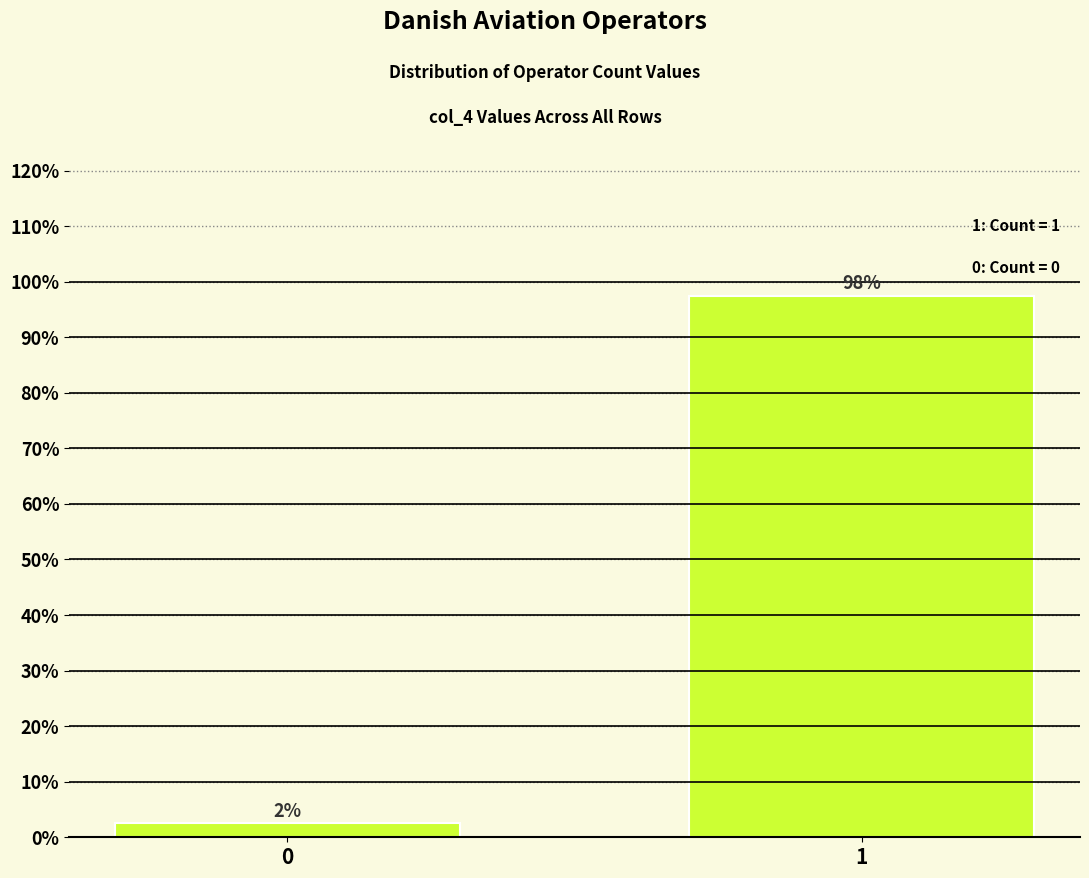

Does the chart contain any negative values?

No